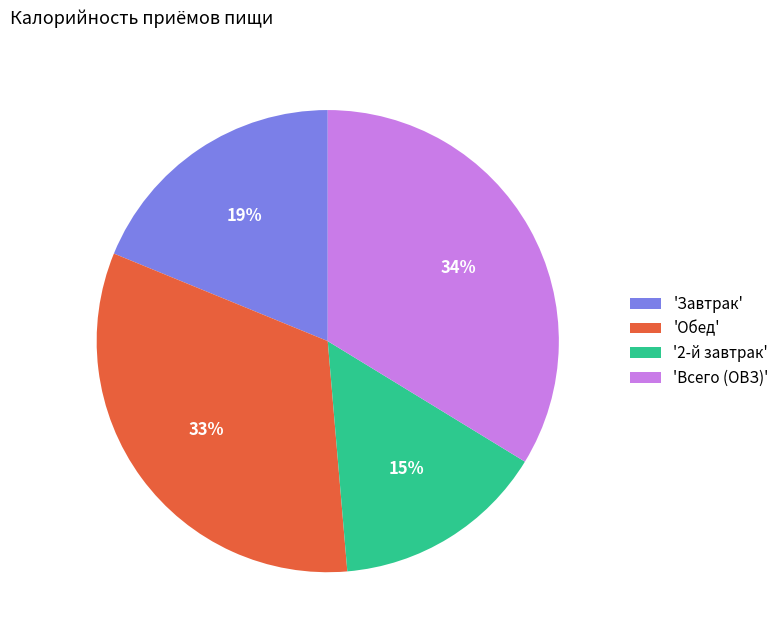

The 'Завтрак' slice represents 5% of the pie. True or false?

False